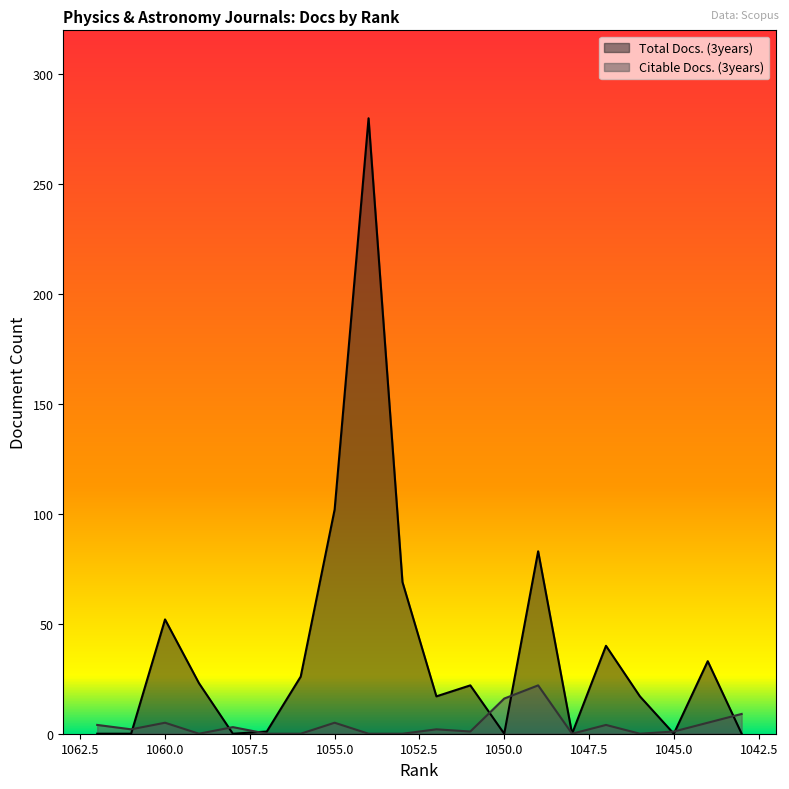

How many times do Total Docs. (3years) and Citable Docs. (3years) cross each other?

8